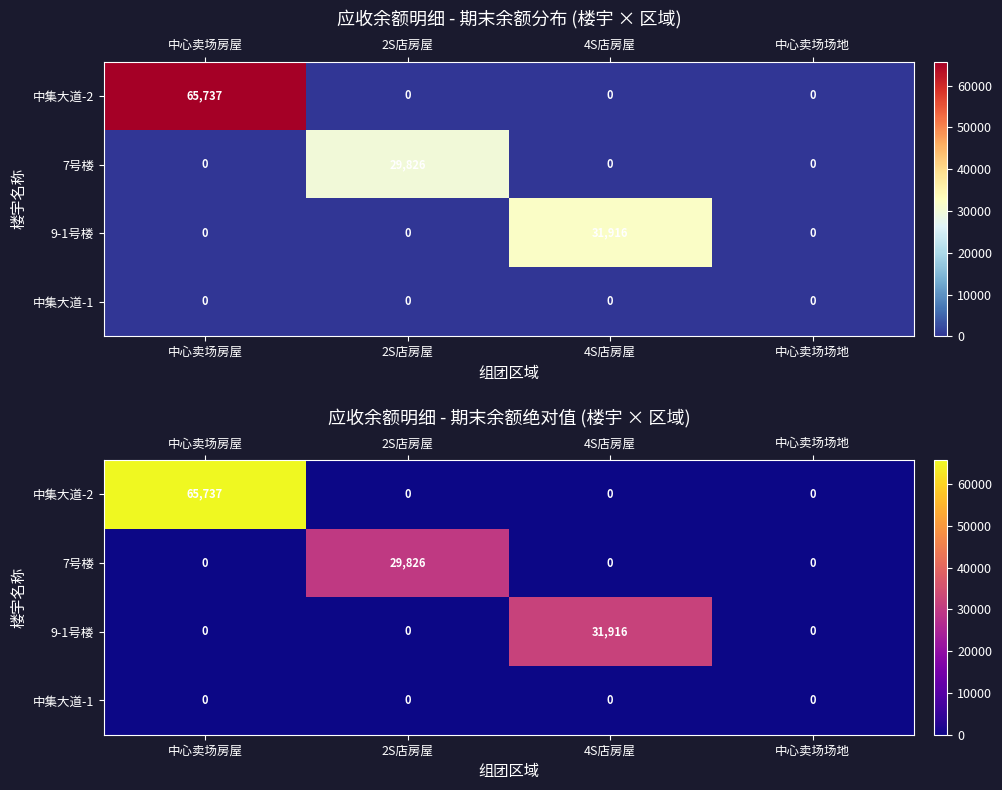

Which series changed the most between 2S店房屋 and 4S店房屋?

9-1号楼